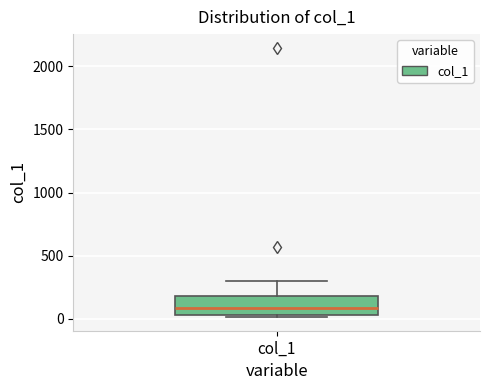

Where is the upper edge of the box for col_1 on the y-axis? The values are not printed on the chart, so give them approximately, as read against the axis.

200